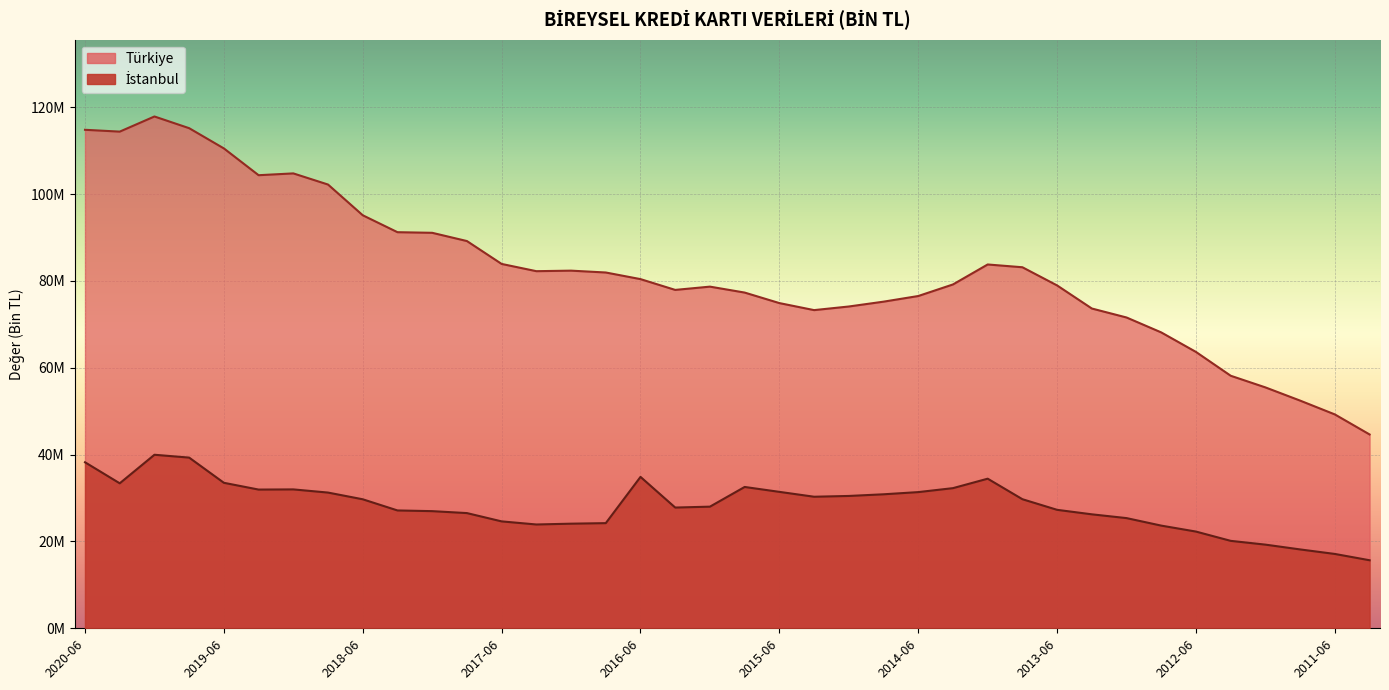

True or false: Istanbul has a value of 51276835 at 2014-09.

False